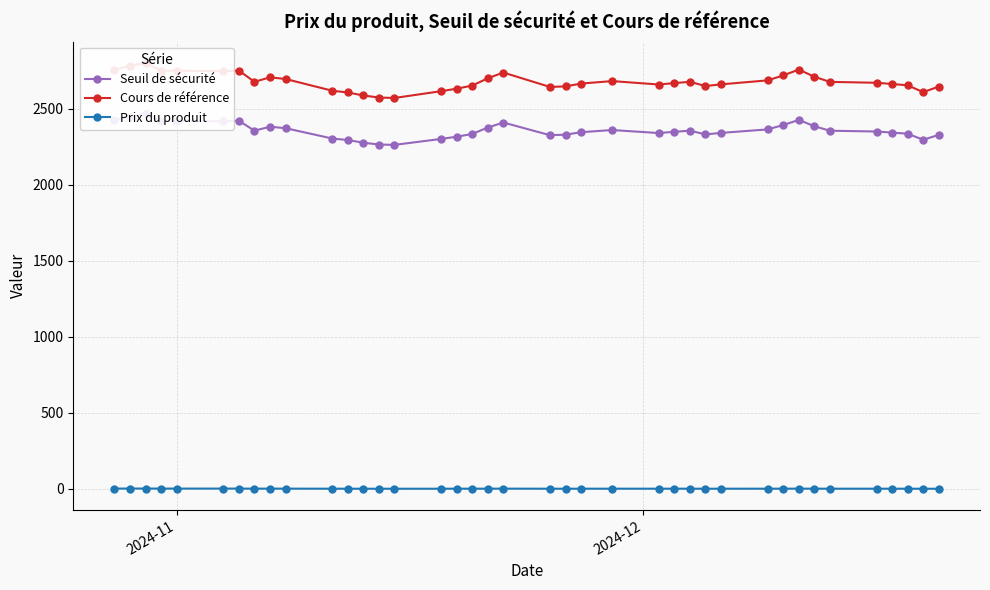

True or false: Prix du produit has more than 2 points higher than both neighbors.

True